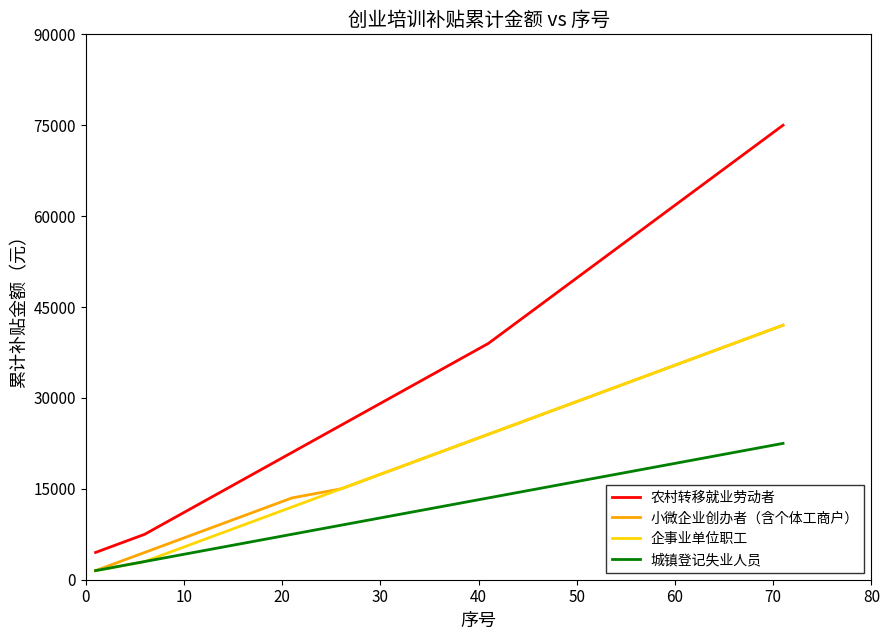

True or false: 农村转移就业劳动者 and 企事业单位职工 cross at least once.

False